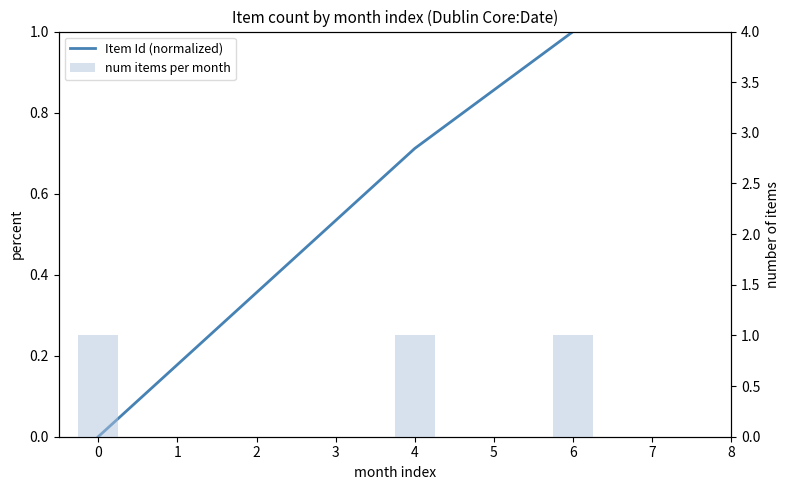

Which series has the largest total across all categories?

num items per month